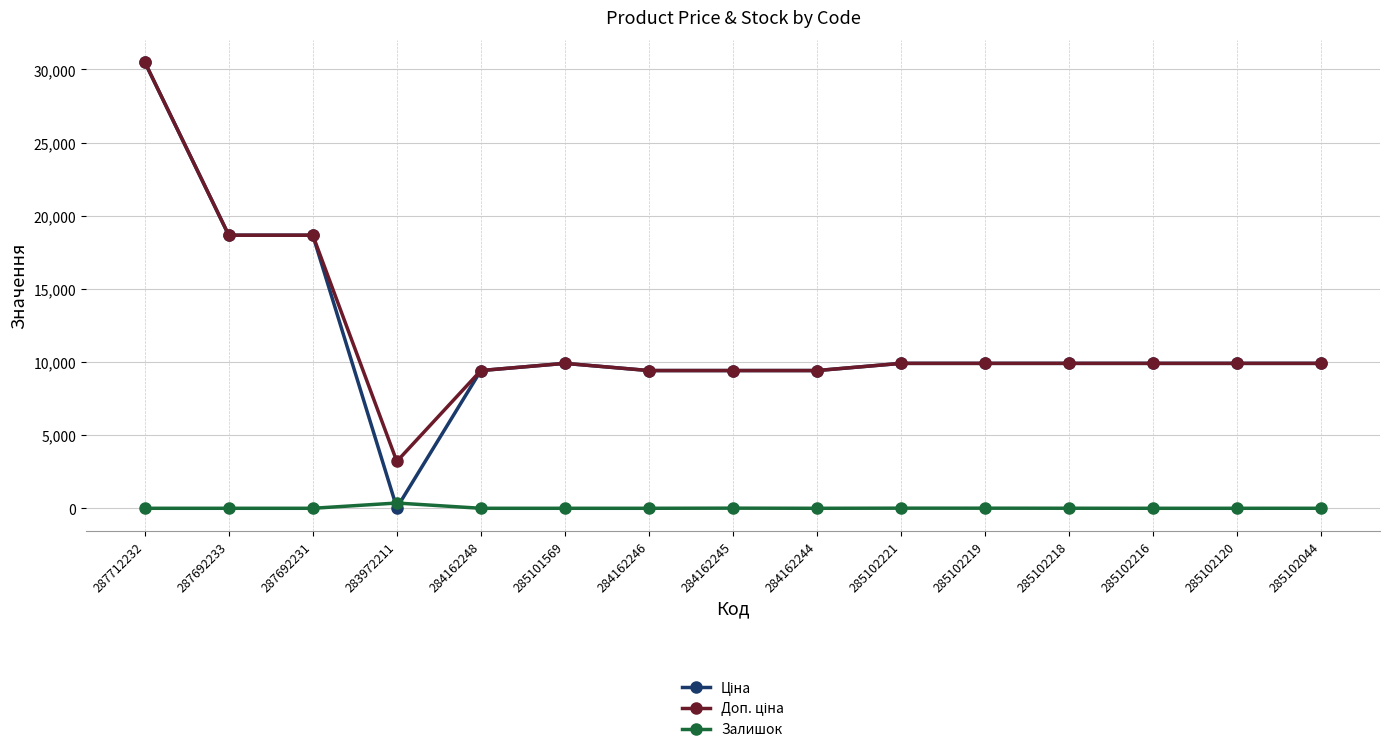

What is the spread (max minus min) of values at 284162245?

9407.9